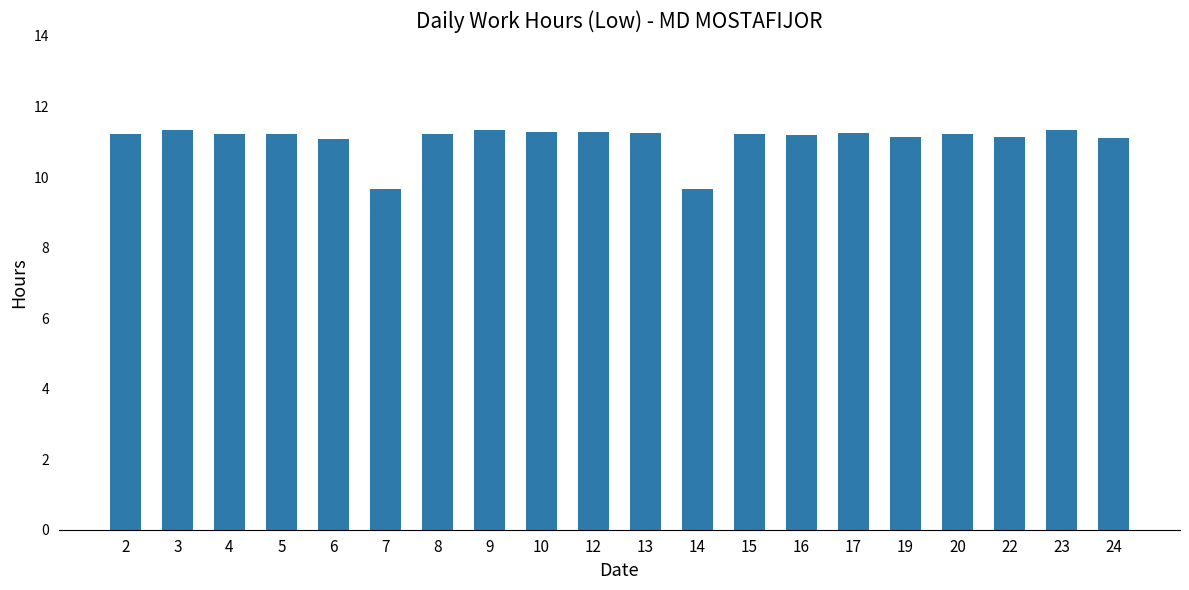

What is the value of the 3rd bar from the left?

11.2